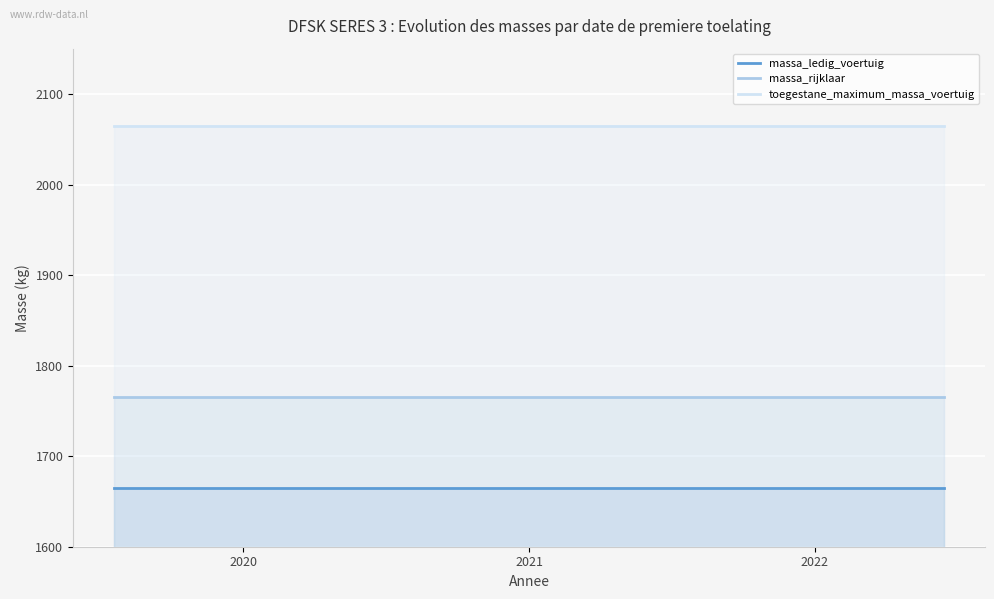

List the series in order of their overall mean, highest first.

toegestane_maximum_massa_voertuig, massa_rijklaar, massa_ledig_voertuig